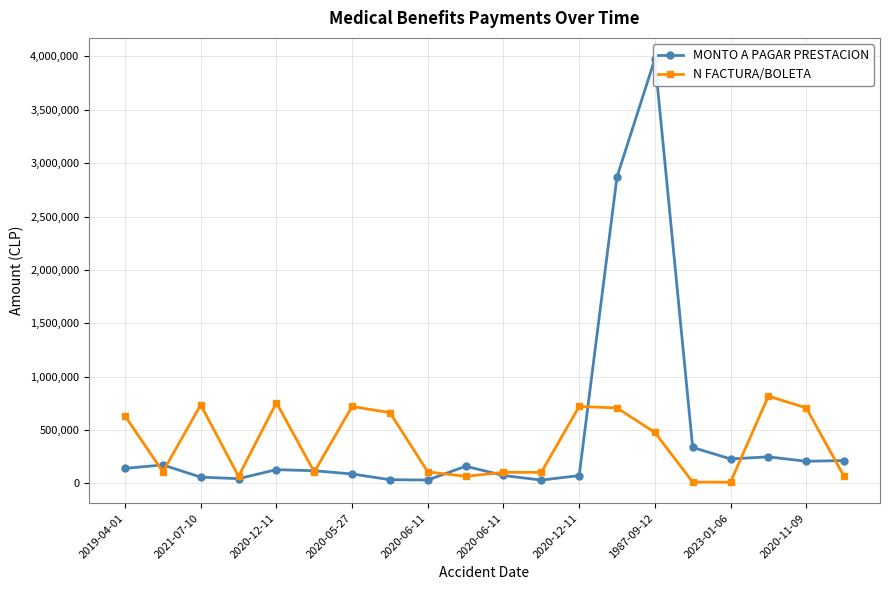

True or false: N FACTURA/BOLETA has a value of 207955 at 1987-09-12.

False